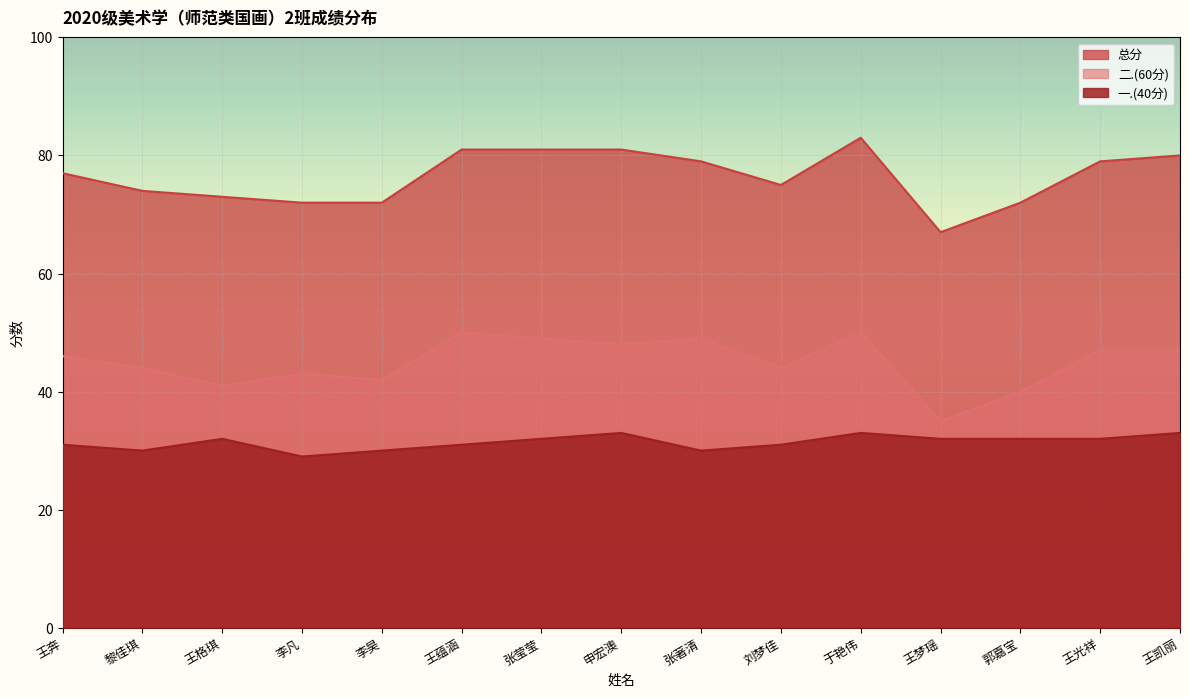

Rank the series by their maximum value, from highest to lowest.

总分, 二.(60分), 一.(40分)